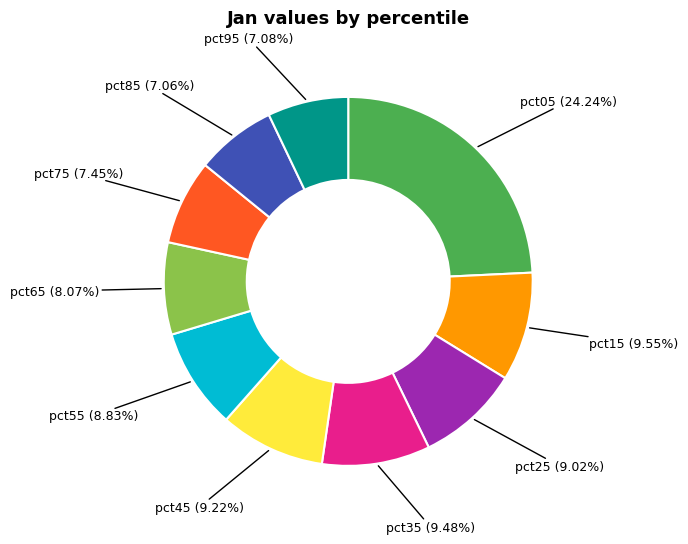

What is the largest slice in the pie chart?

pct05